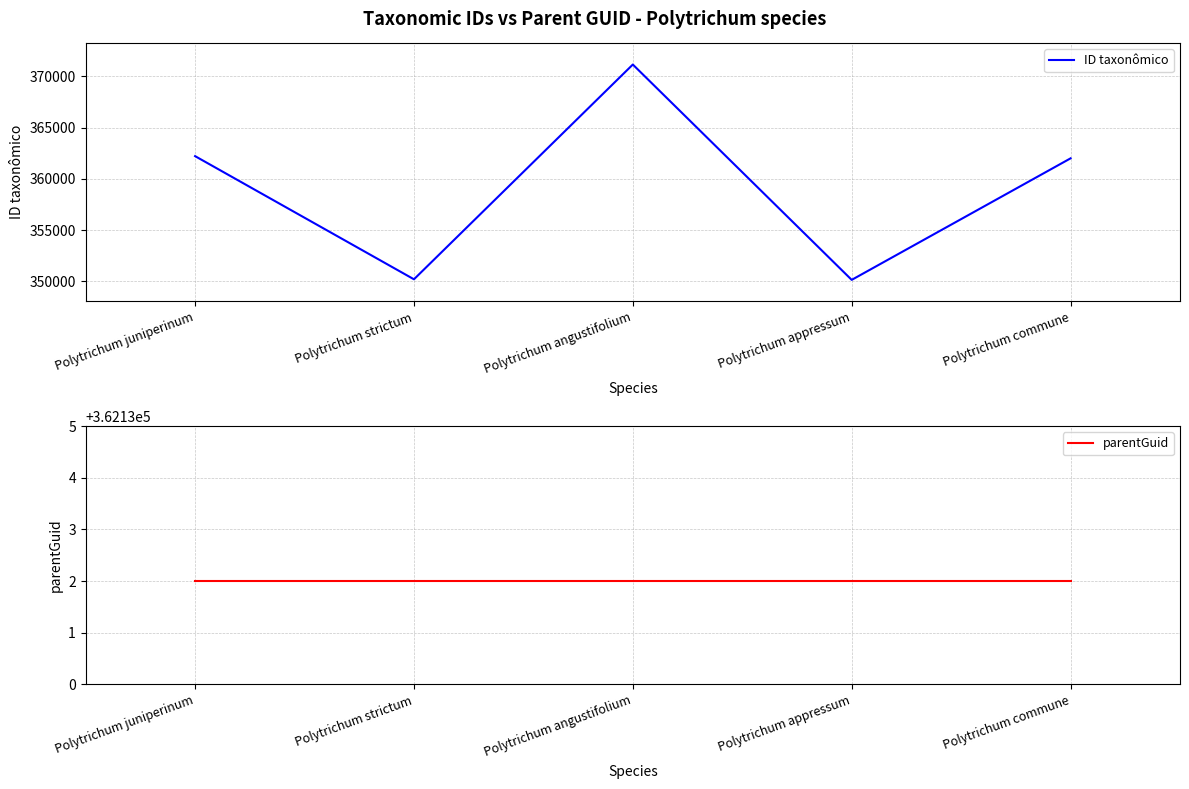

How many intersections are there between ID taxonômico and parentGuid?

3